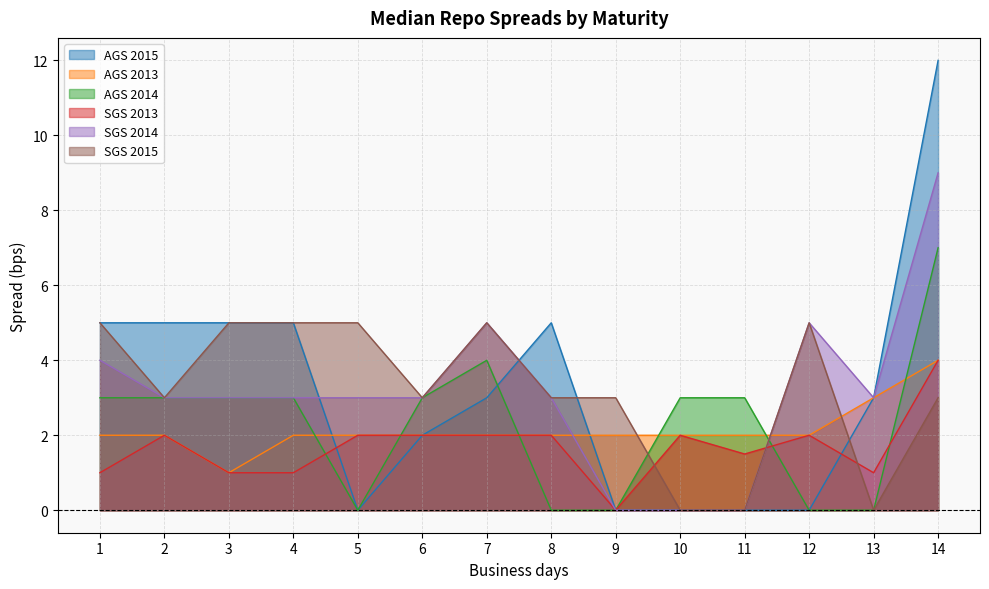

List the series in order of their peak value, lowest first.

AGS 2013, SGS 2013, SGS 2015, AGS 2014, SGS 2014, AGS 2015